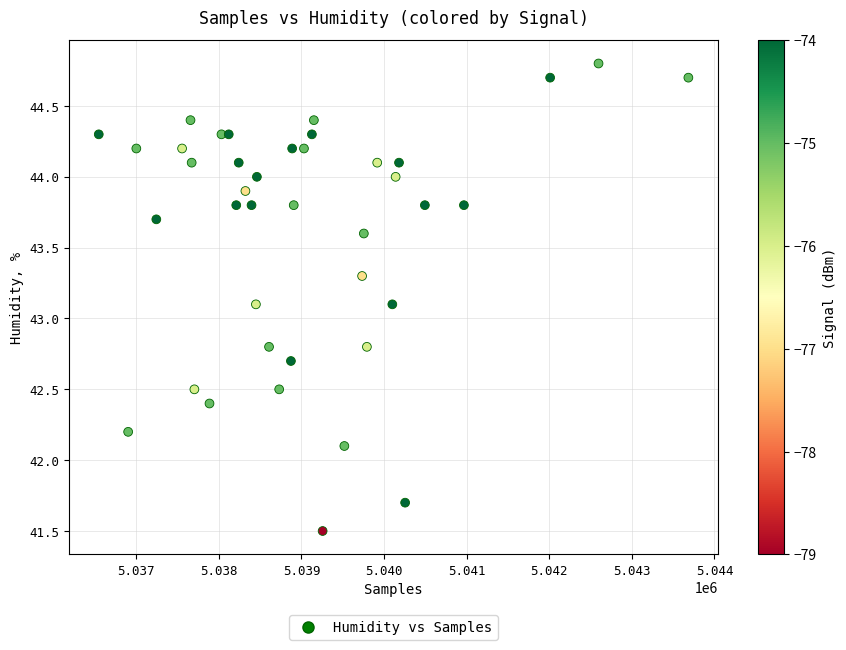

What is the range of X values (max minus min)?

7140.0